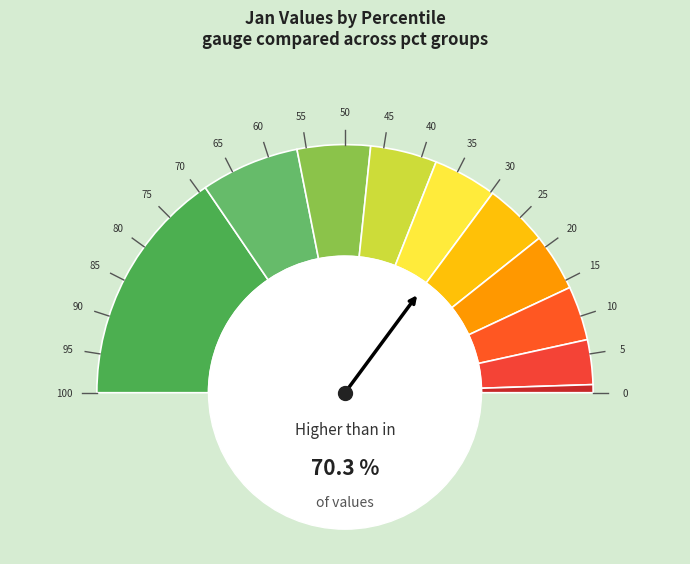

Is it true that pct55 is 8% of the pie?

True